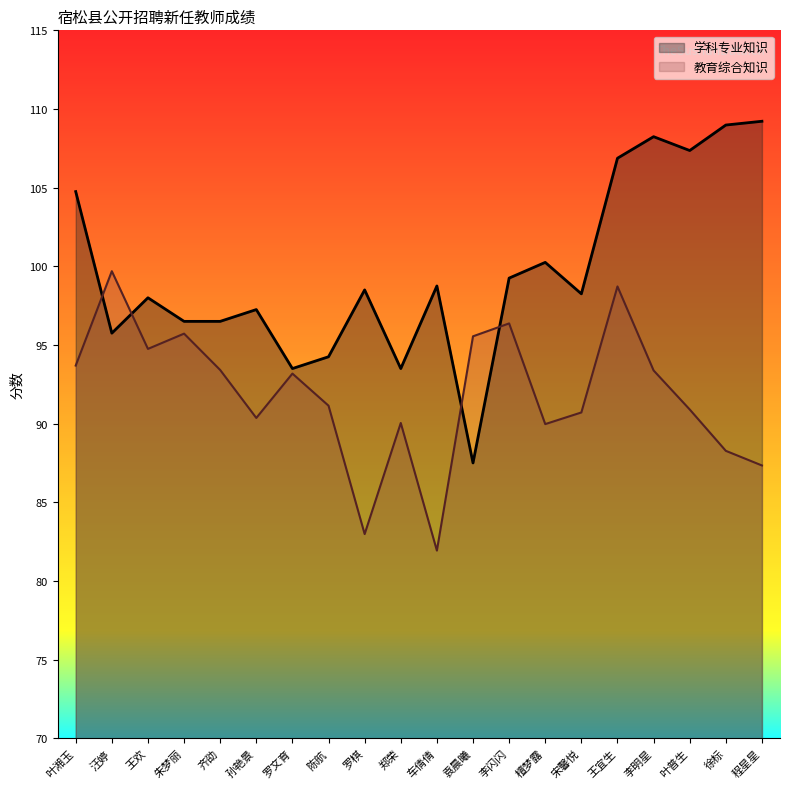

What is the label of the 11th point from the right?

郑荣